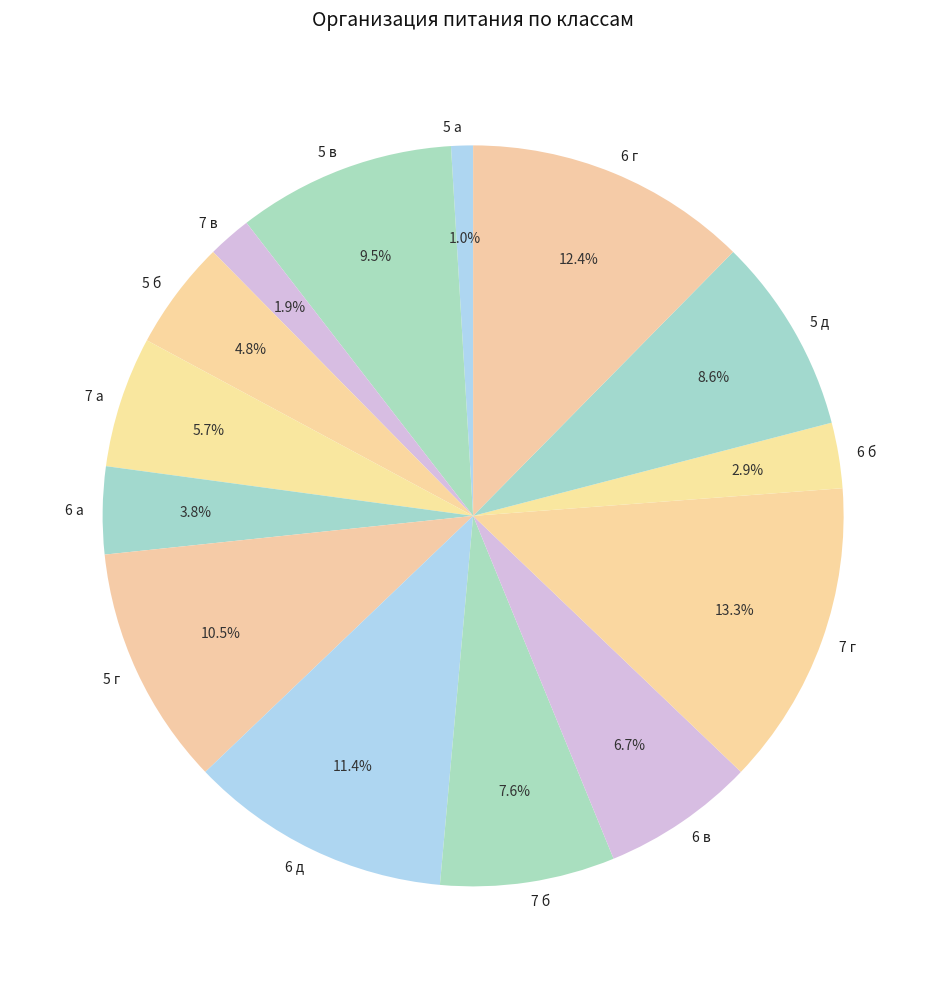

To the nearest percent, what is the difference between the largest and smallest slice percentages?

12%